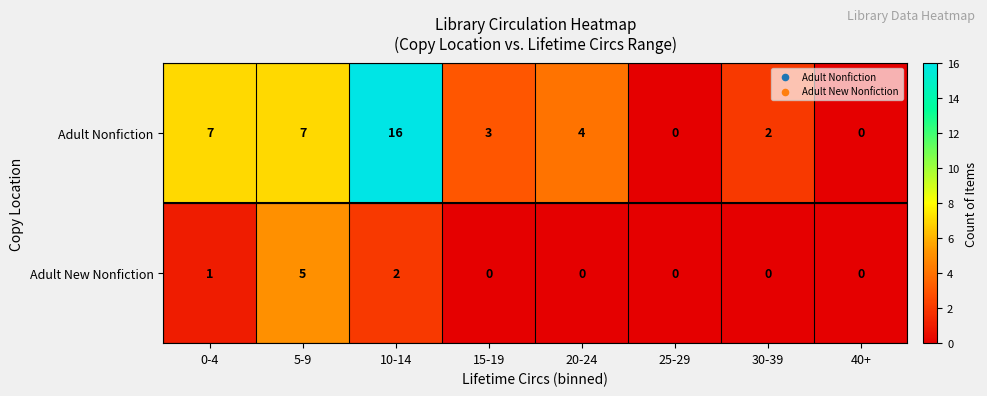

Which label corresponds to the largest value in the chart?

10-14